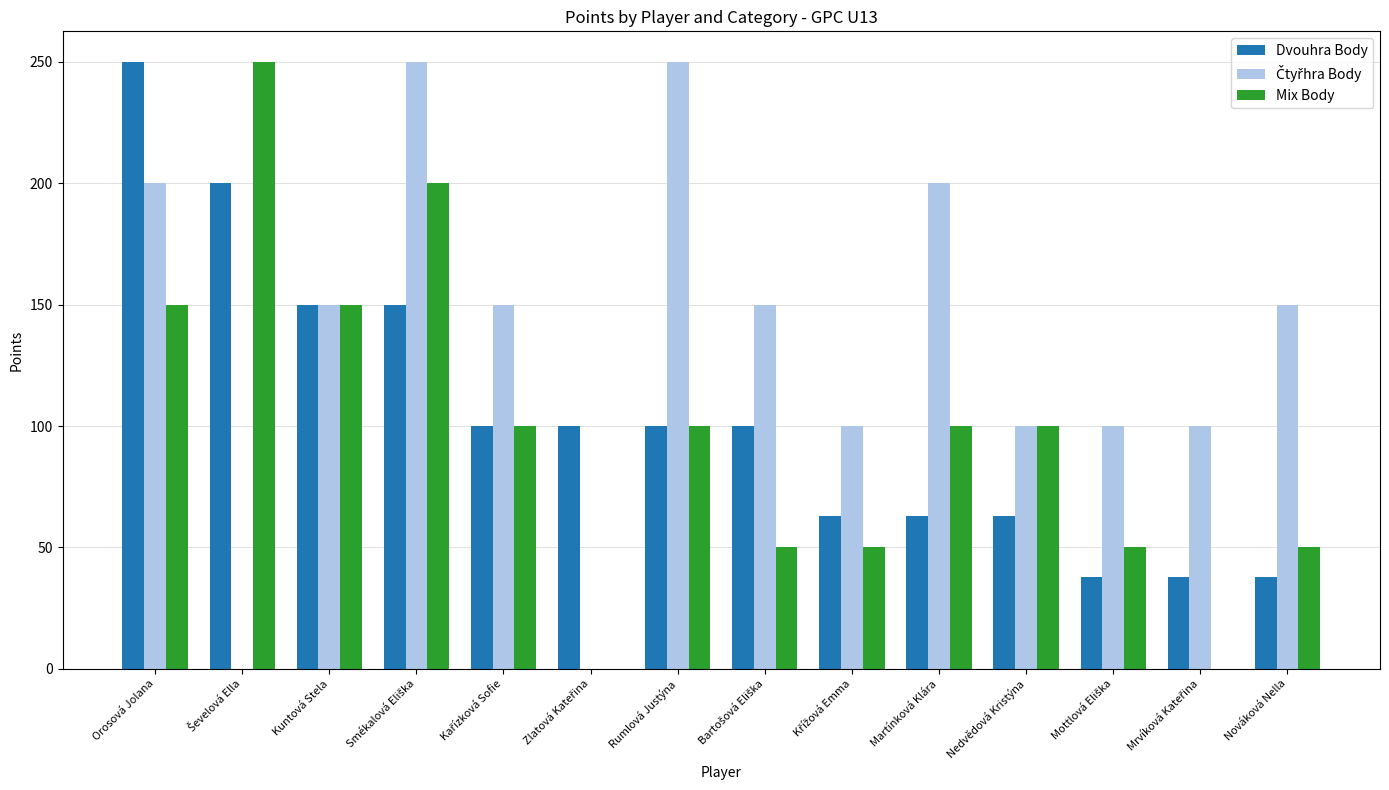

How many groups of bars are there?

14